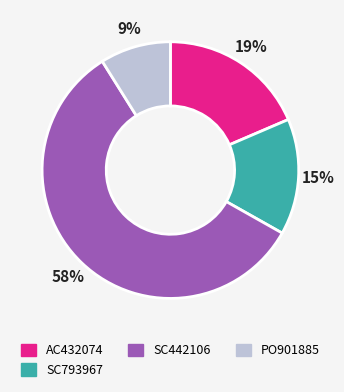

Is it true that SC442106 is 68% of the pie?

False